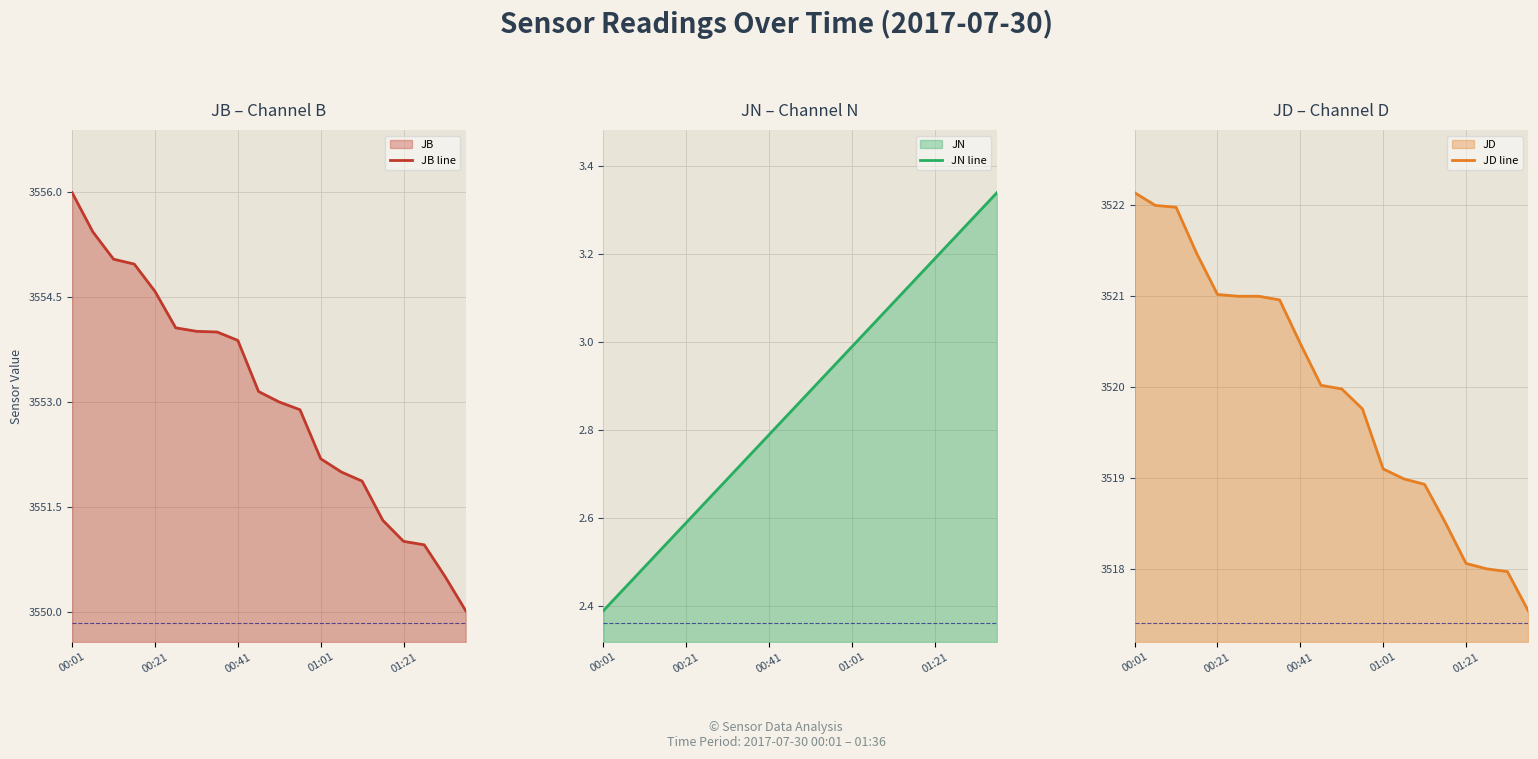

What is the highest value of the JB line series?

3556.0